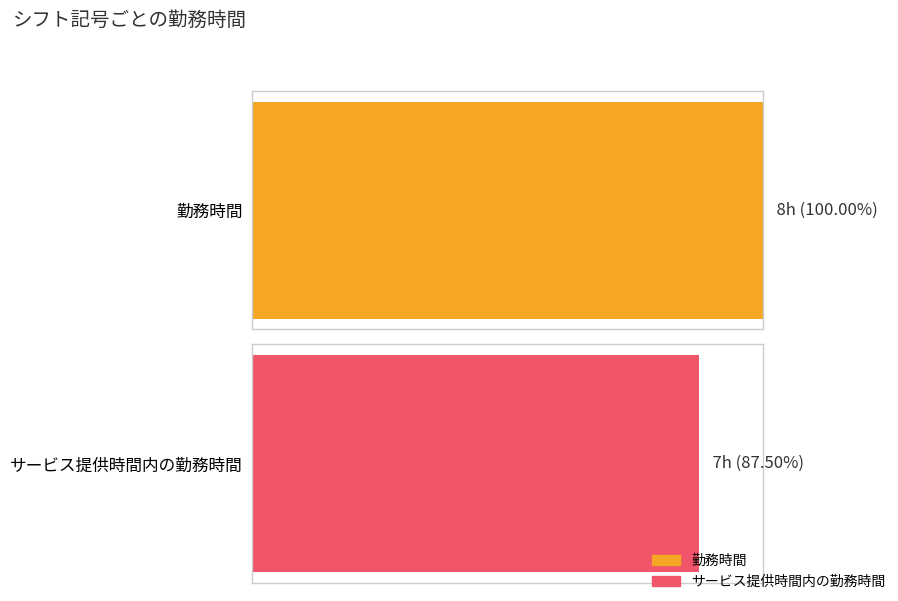

The value of 勤務時間 at d is 3. True or false?

False